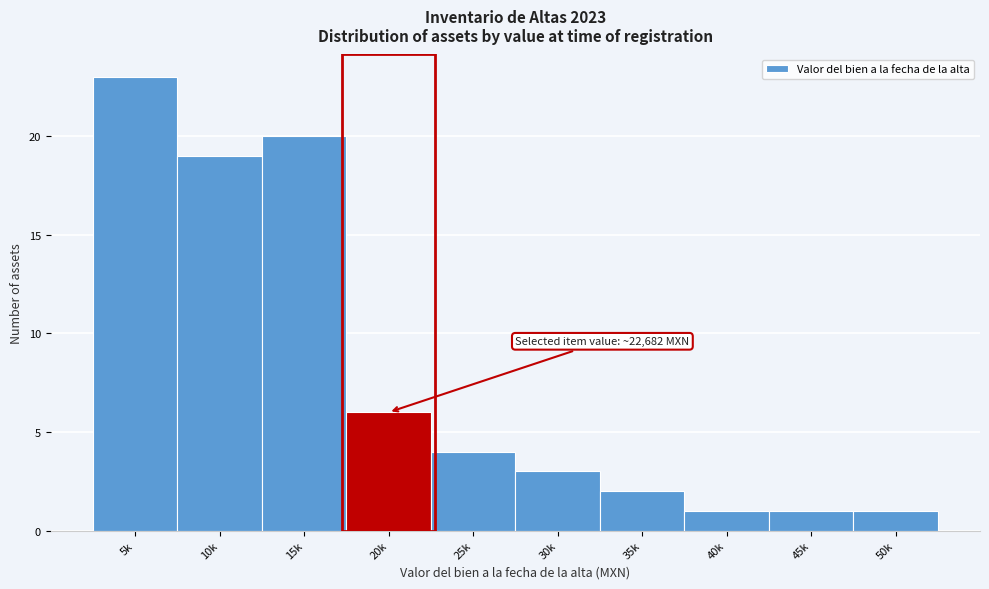

Reading left to right, list all the values displayed in this chart.

5k=23	10k=19	15k=20	20k=6	25k=4	30k=3	35k=2	40k=1	45k=1	50k=1